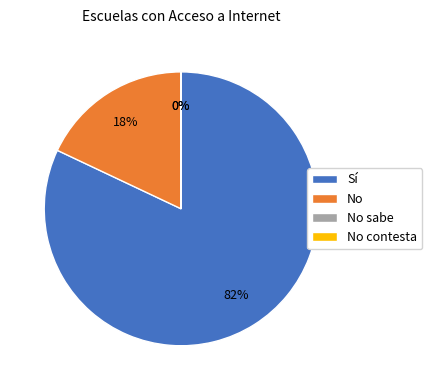

Which category has the biggest portion of the pie?

Sí